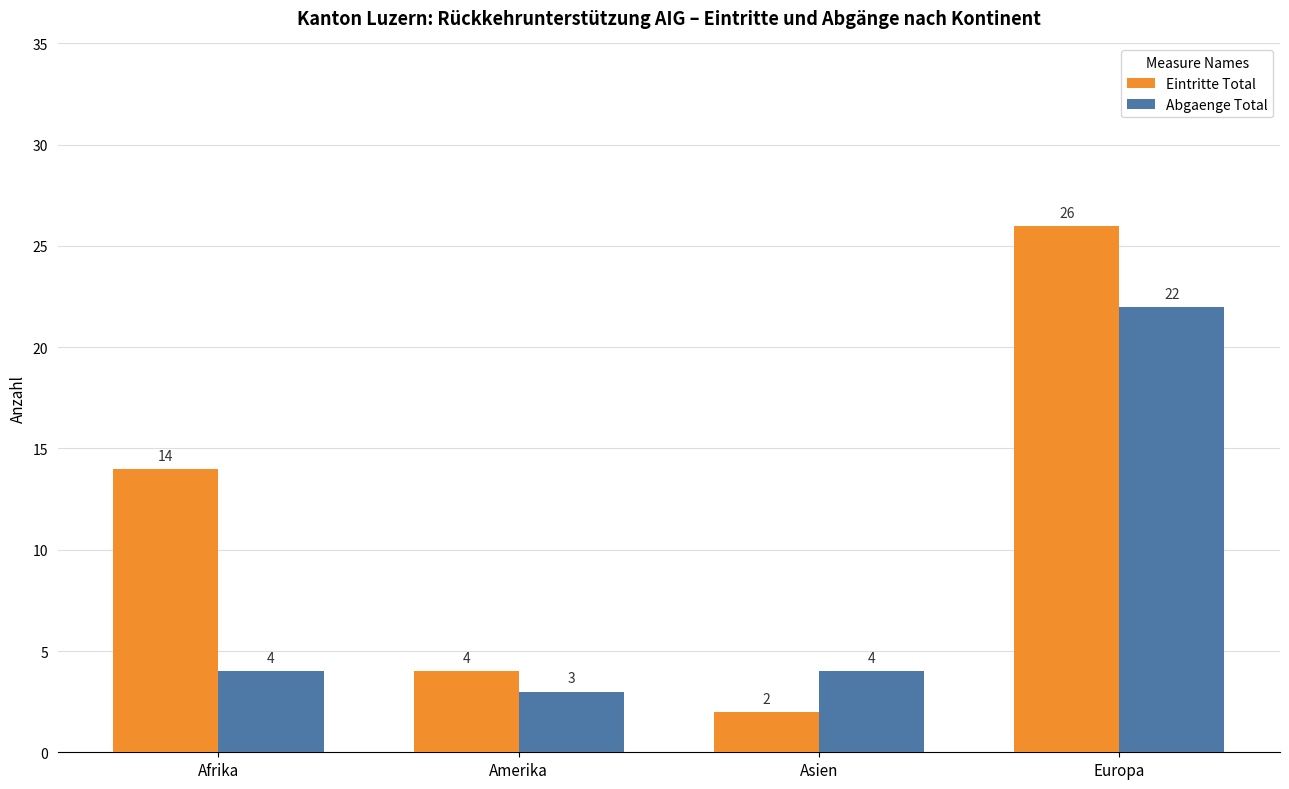

True or false: Eintritte Total has a value of 4 at Amerika.

True